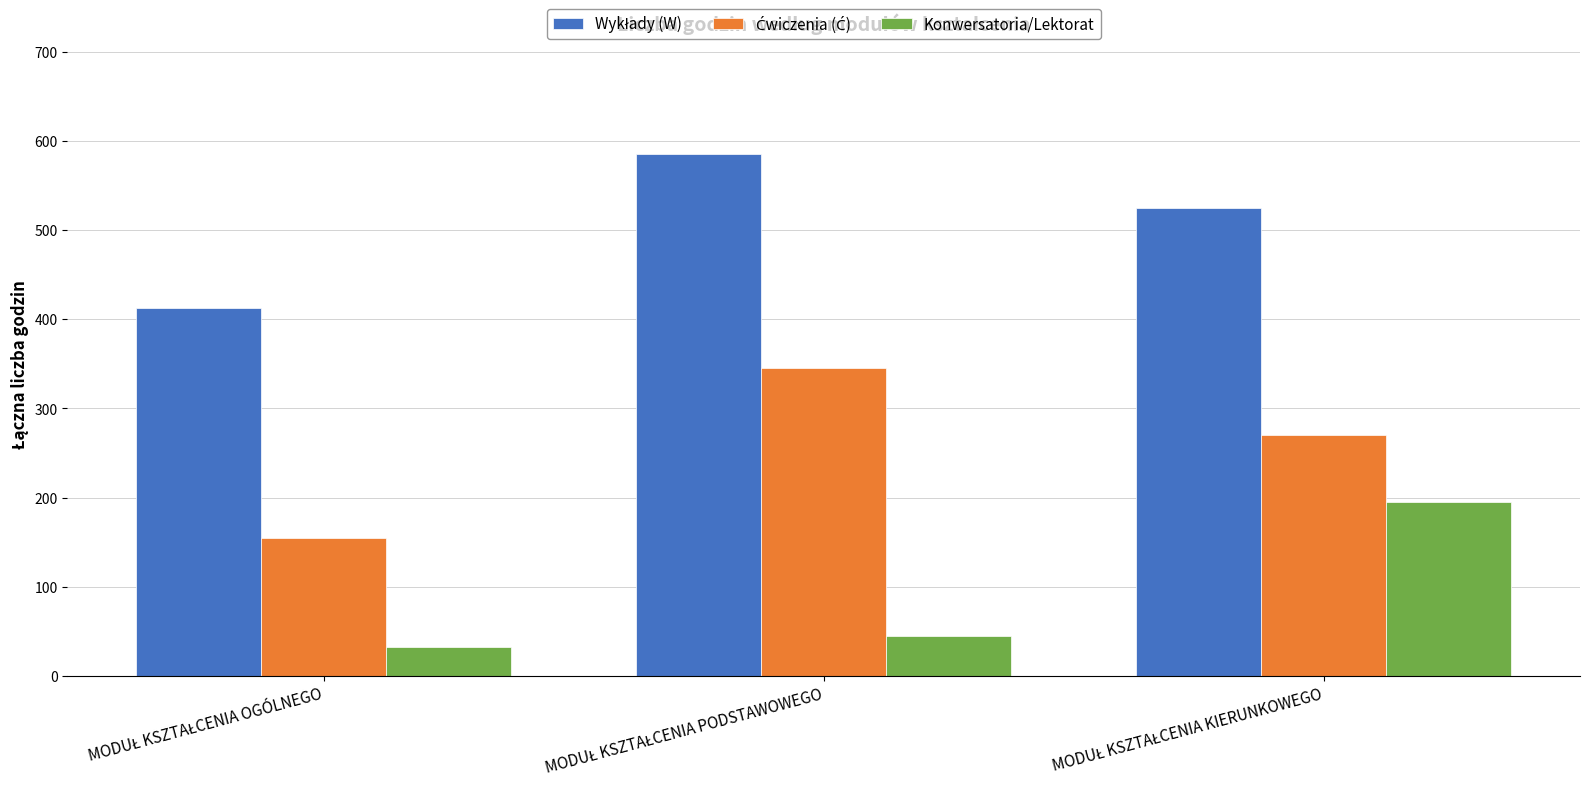

What is the average value of the Konwersatoria/Lektorat series?

91